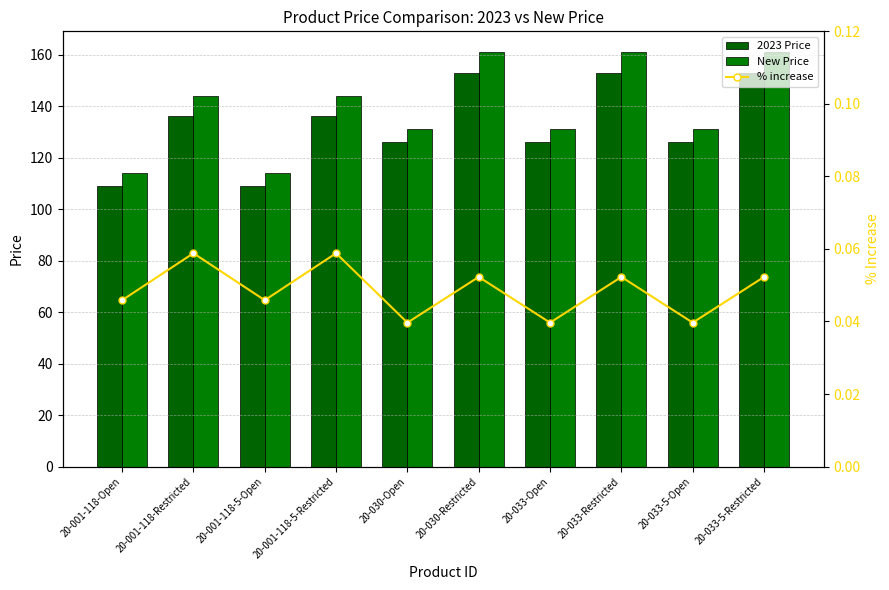

Rank the series at 20-033-5-Restricted from highest to lowest value.

New Price, 2023 Price, % increase